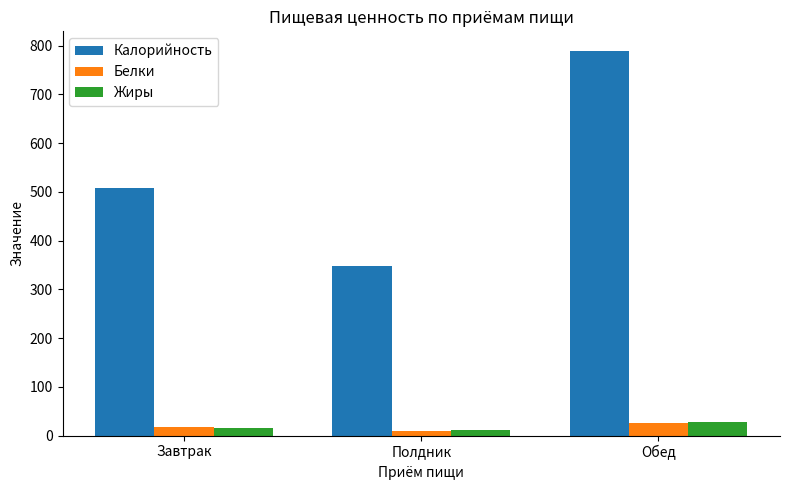

At which label does Калорийность reach its minimum?

Полдник